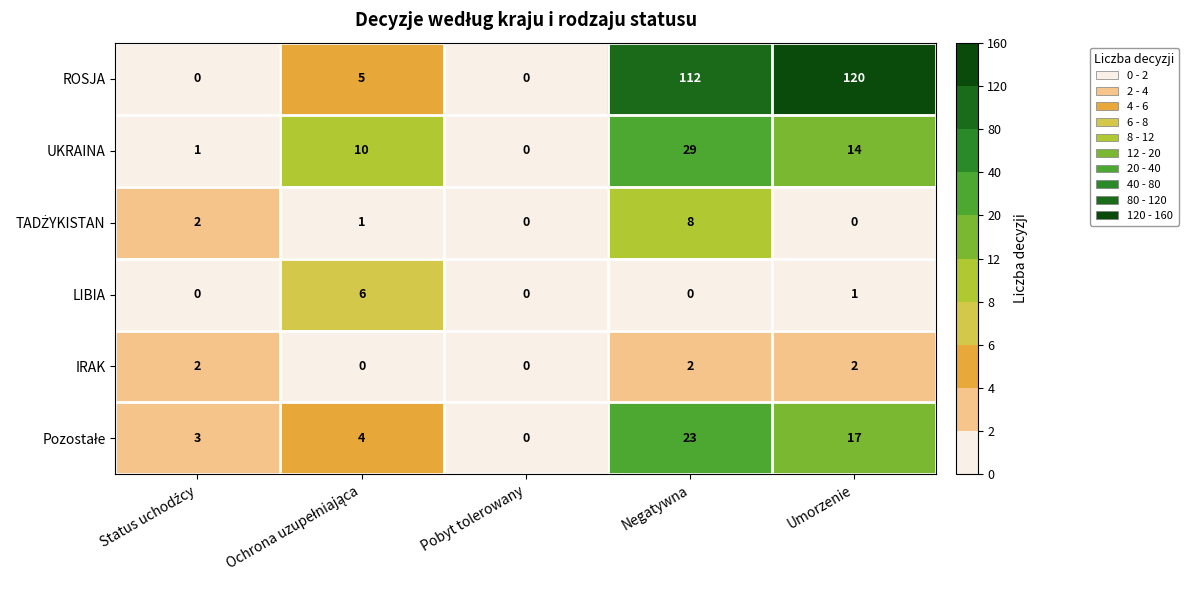

The UKRAINA series shows 29 at Negatywna. True or false?

True